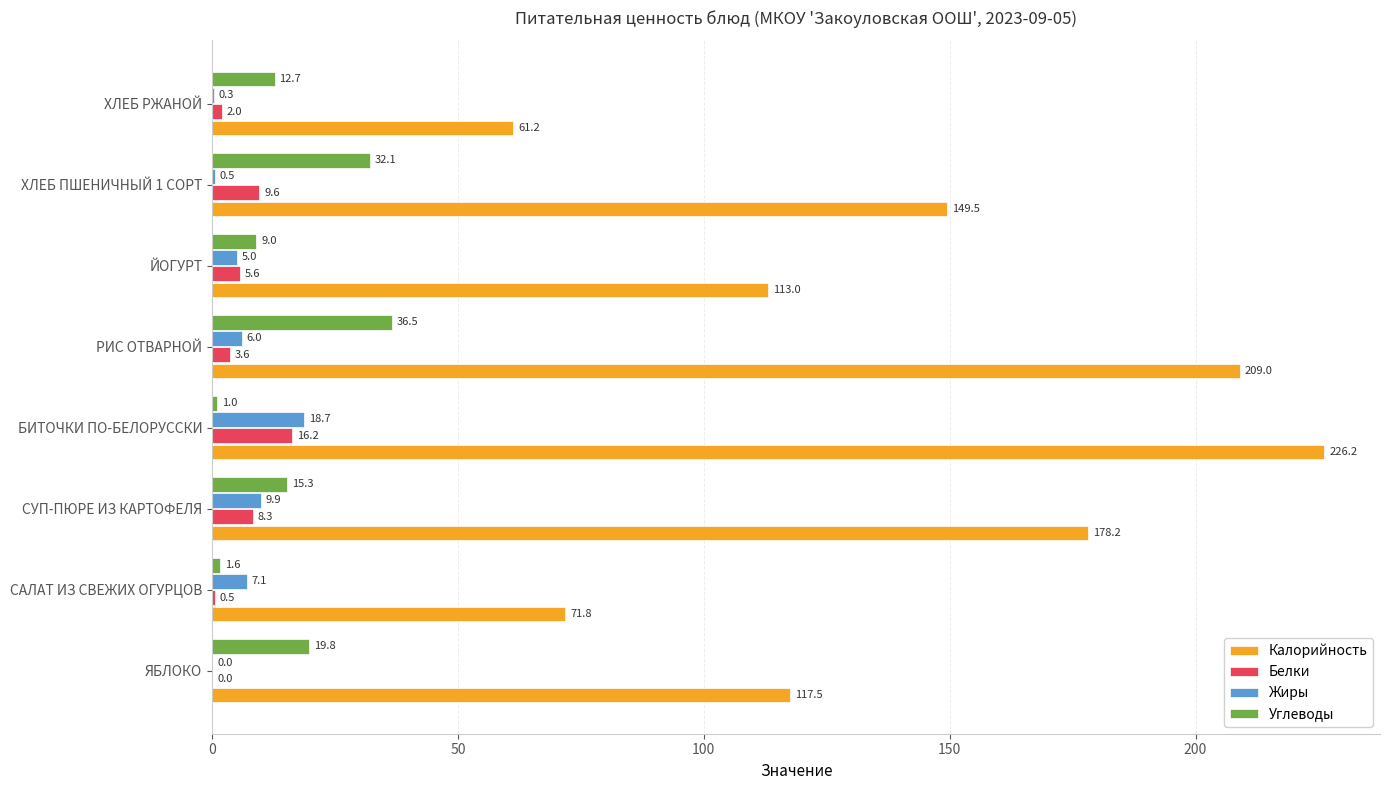

Is it true that Жиры equals 5.0 at ЙОГУРТ?

True